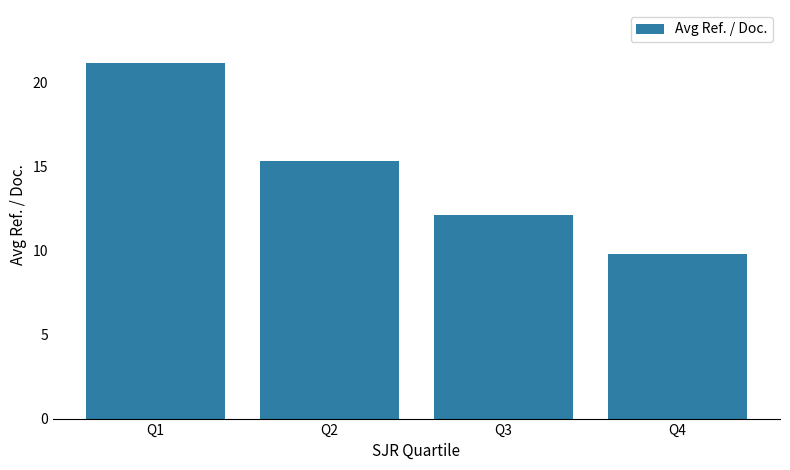

Where is the data nearest to the value 15?

Q2